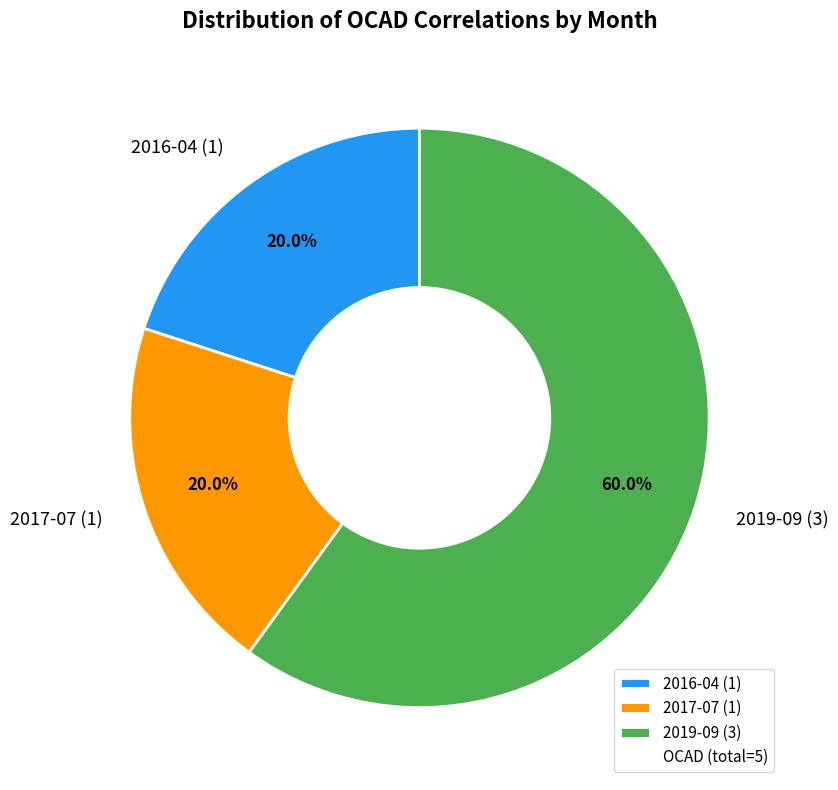

What percentage is the 2016-04 slice, to the nearest percent?

20%